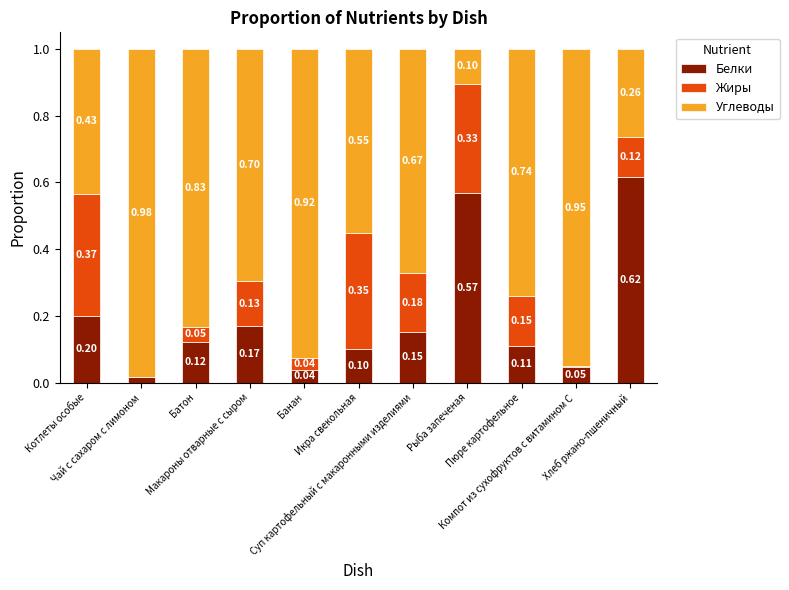

What are all the series names shown in the legend?

Белки, Жиры, Углеводы